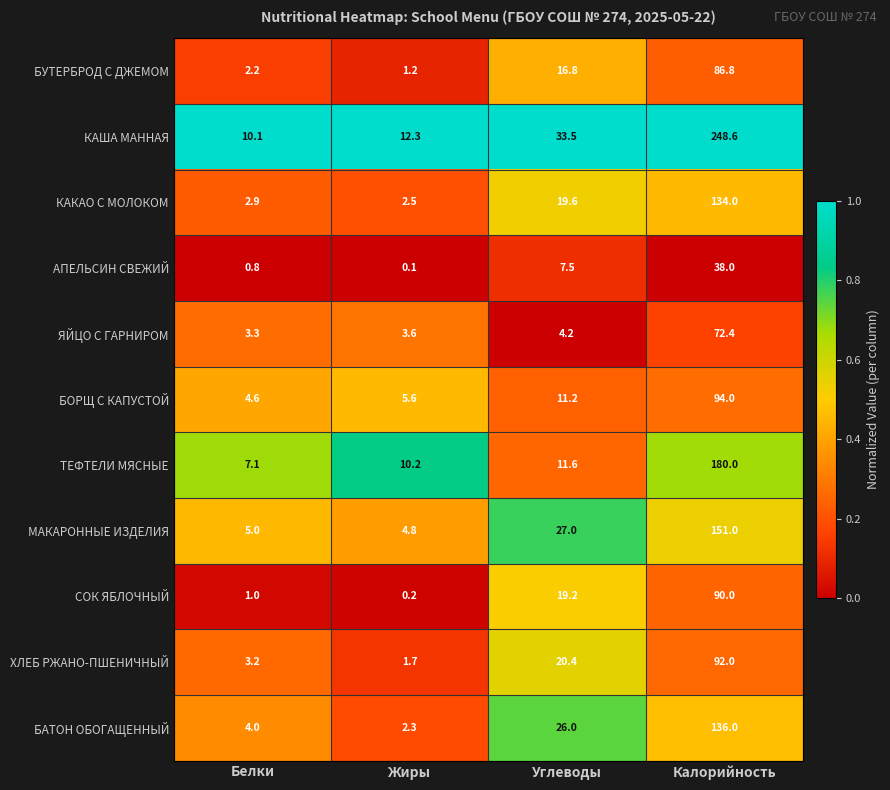

Which series changed the most between Белки and Калорийность?

КАША МАННАЯ